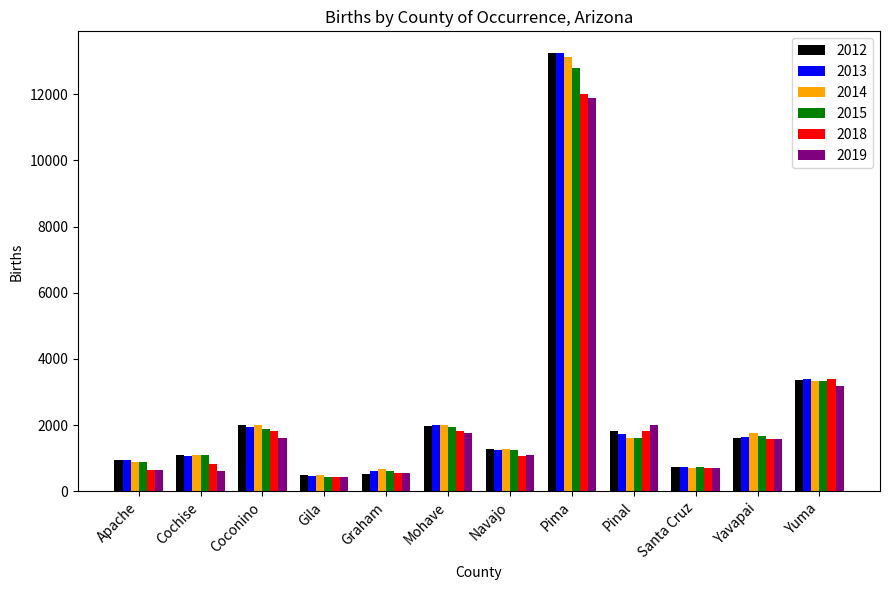

Is the value of 2015 at Navajo greater than the value of 2013 at Pinal?

No